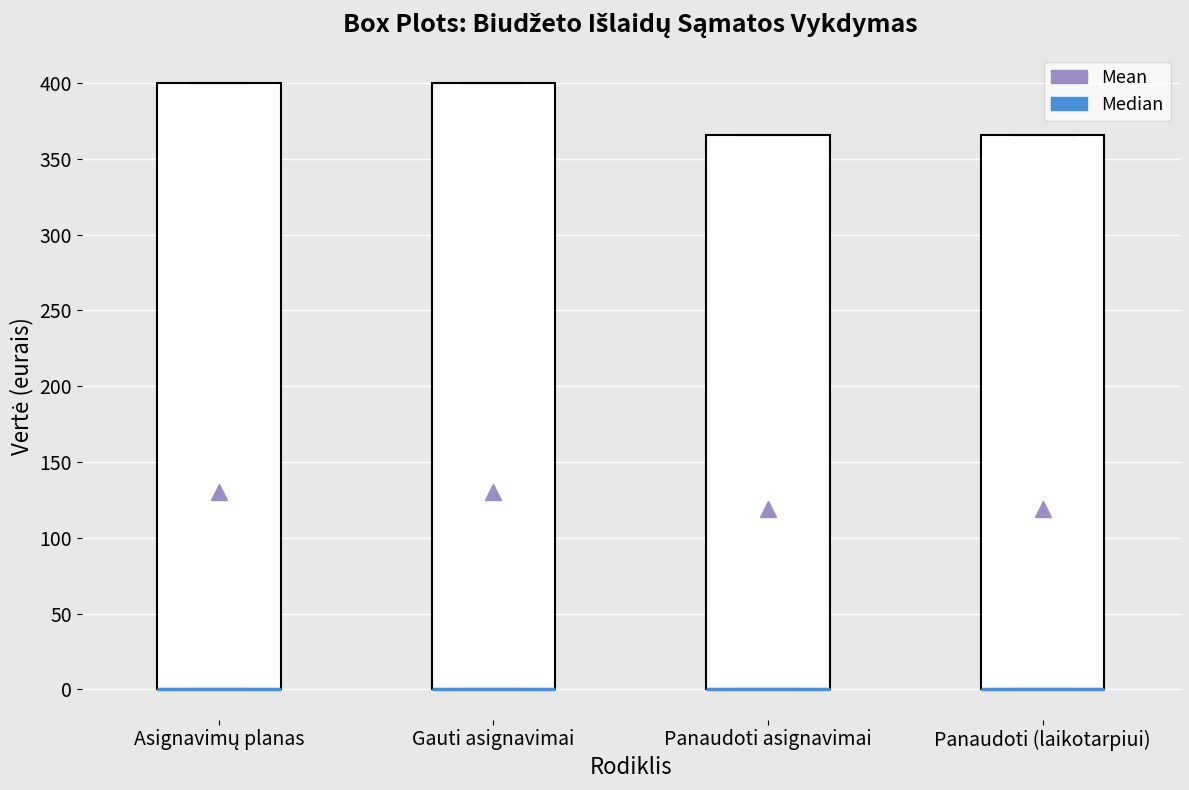

Reading left to right, transcribe this box plot: for each box, give where its median line is, the range the box spans, and where its two whiskers end, as read against the y-axis. The values are not printed on the chart, so give them approximately, as read against the axis.

Asignavimų planas: median 0 (drawn on the box's lower edge), box 0 to 400, whiskers 0 to 400
Gauti asignavimai: median 0 (drawn on the box's lower edge), box 0 to 400, whiskers 0 to 400
Panaudoti asignavimai: median 0 (drawn on the box's lower edge), box 0 to 365, whiskers 0 to 365
Panaudoti (laikotarpiui): median 0 (drawn on the box's lower edge), box 0 to 365, whiskers 0 to 365